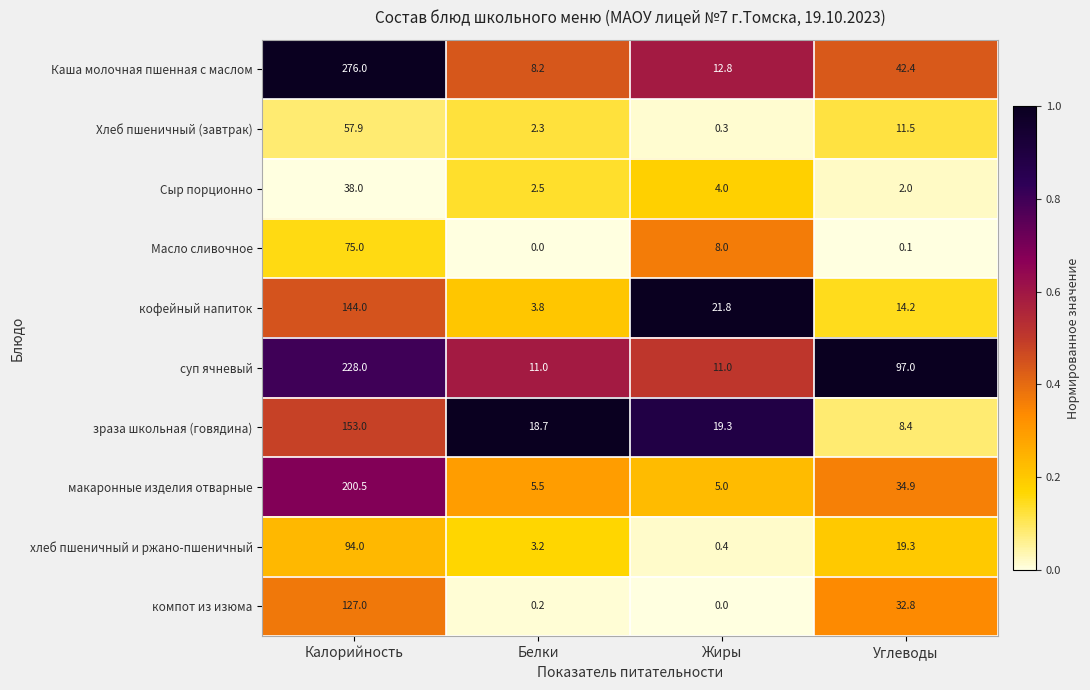

Rank the series at Углеводы from highest to lowest value.

суп ячневый, Каша молочная пшенная с маслом, макаронные изделия отварные, компот из изюма, хлеб пшеничный и ржано-пшеничный, кофейный напиток, Хлеб пшеничный (завтрак), зраза школьная (говядина), Сыр порционно, Масло сливочное